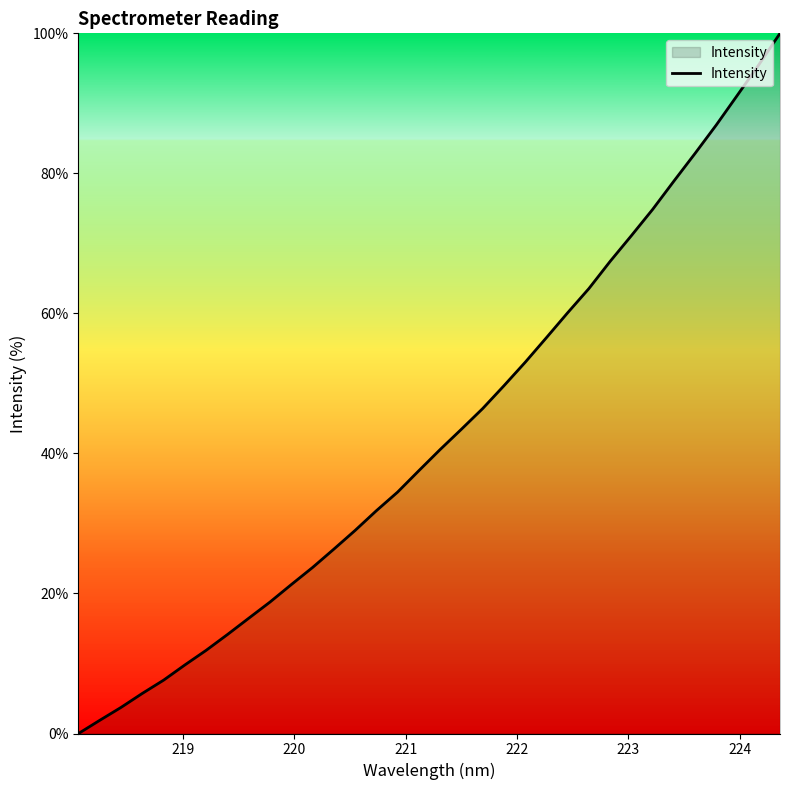

What is the difference between the maximum and minimum values?

100.0